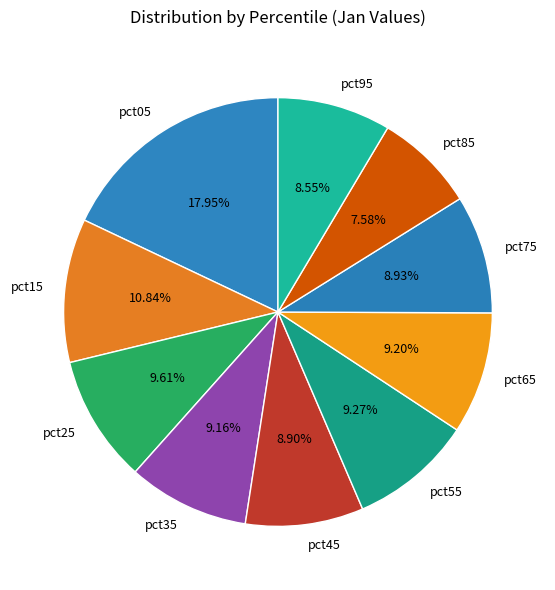

How much of the chart is everything except pct95?

91.4%